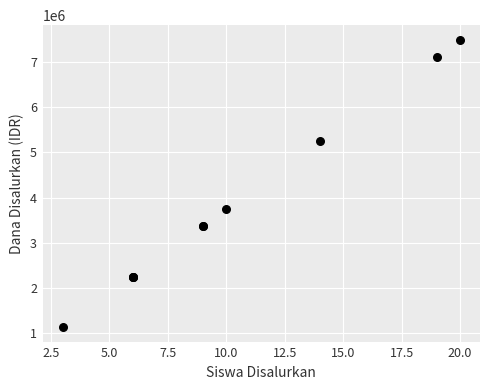

What Y value in the scatter plot is closest to 4312500?

3750000